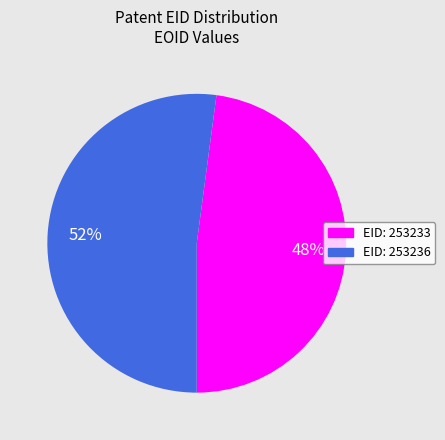

Which slice is the smallest?

EID: 253233